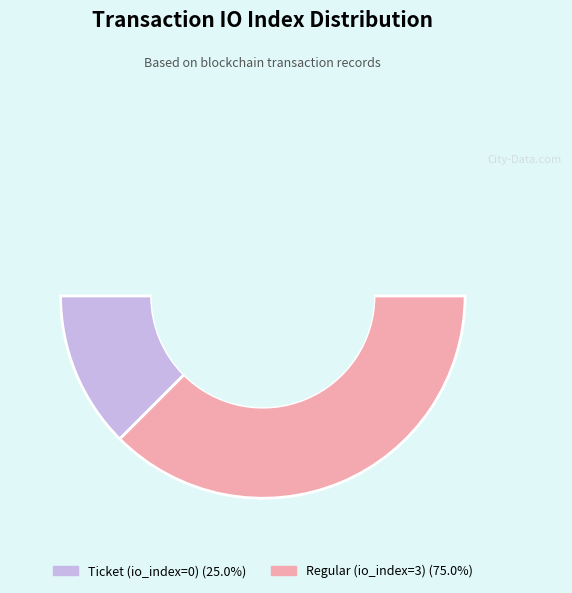

How many slices are in this pie chart?

2